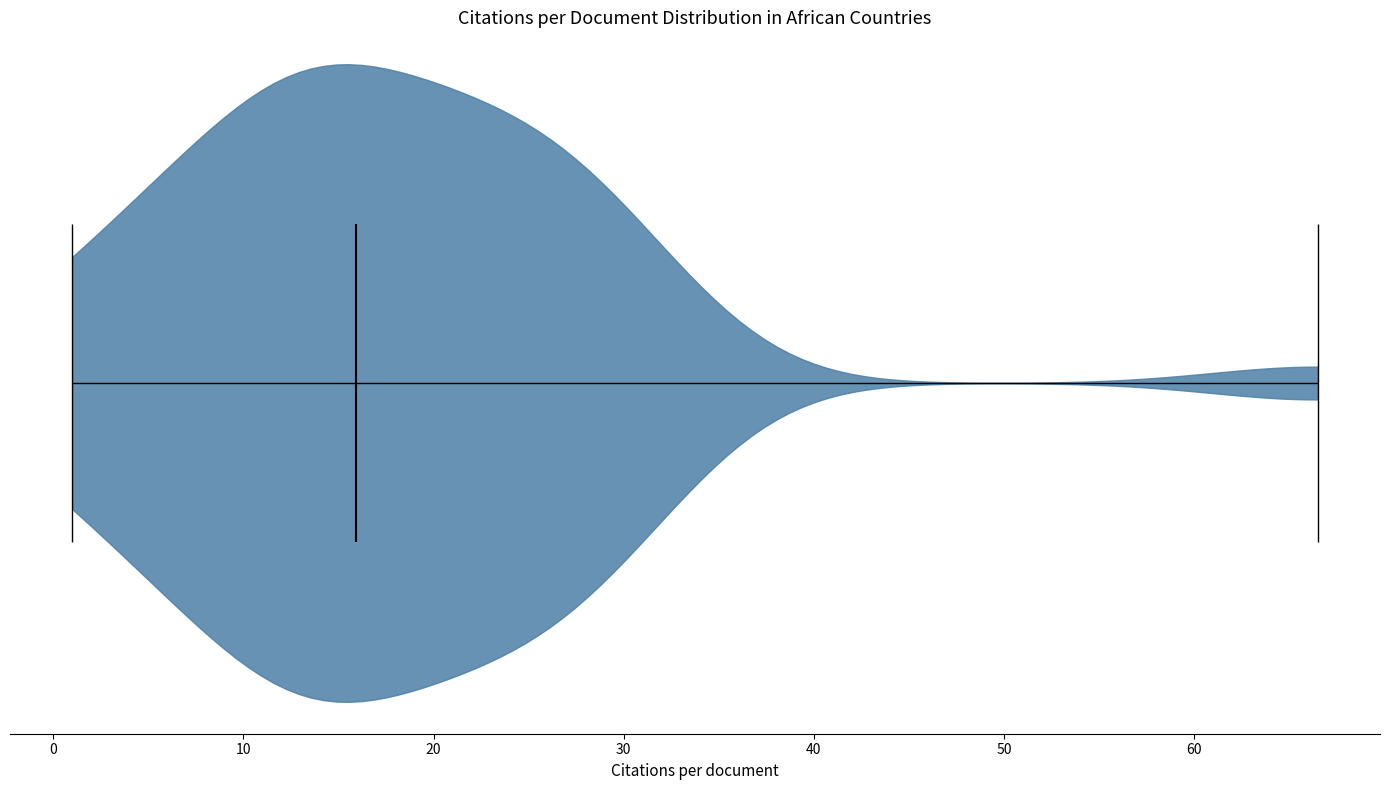

What is the lowest point the violin reaches on the x-axis? The values are not printed on the chart, so give them approximately, as read against the axis.

1